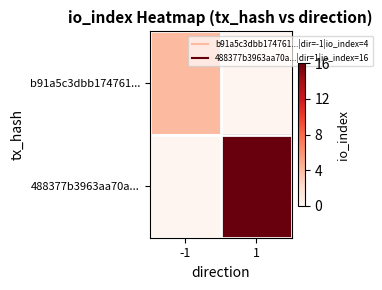

Which has a higher value, 1 or -1?

-1